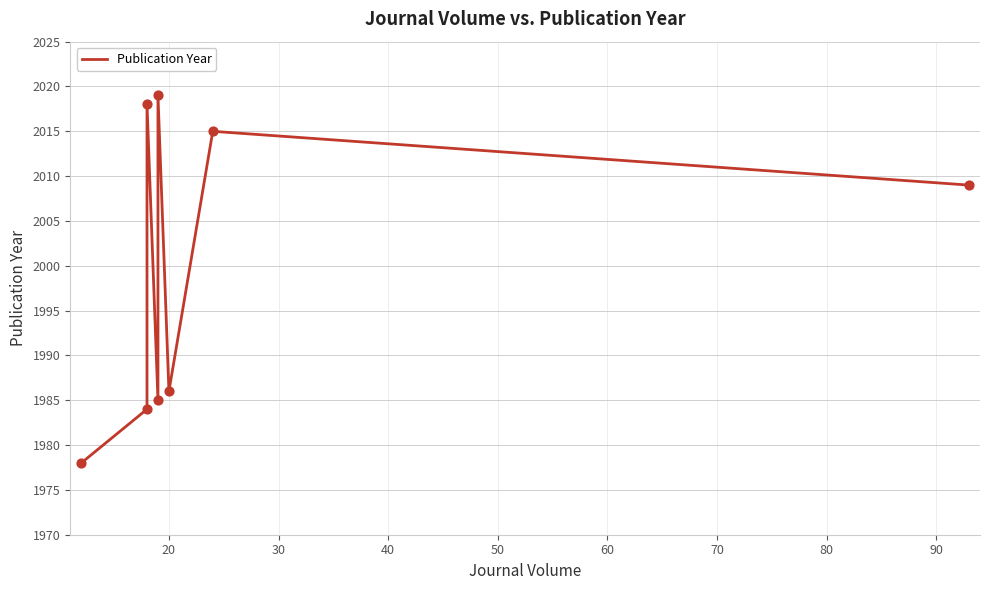

Approximately how many times larger is the value at 20 compared to 80?

1.0